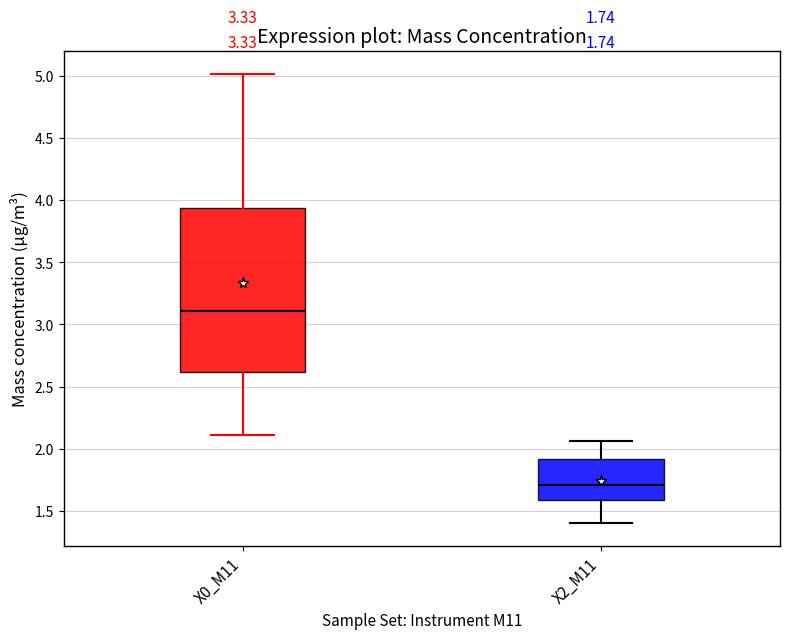

Comparing the boxes themselves (not the whiskers), which one is the tallest?

X0_M11